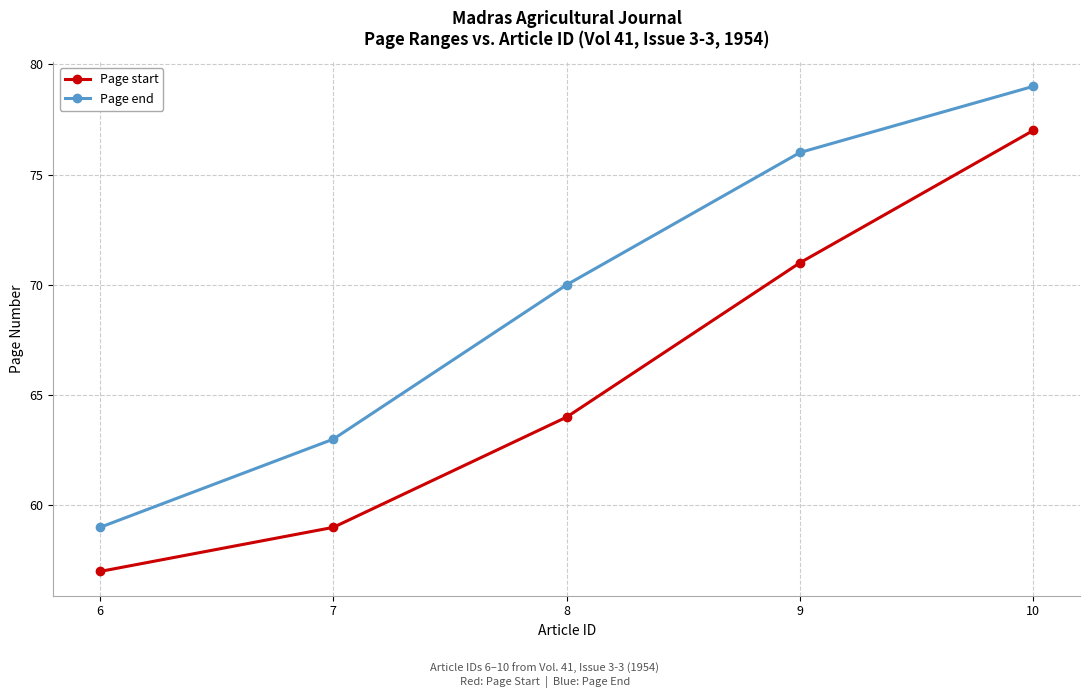

Reading right to left, transcribe all the data shown in this chart.

Page start: 10=77	9=71	8=64	7=59	6=57
Page end: 10=79	9=76	8=70	7=63	6=59